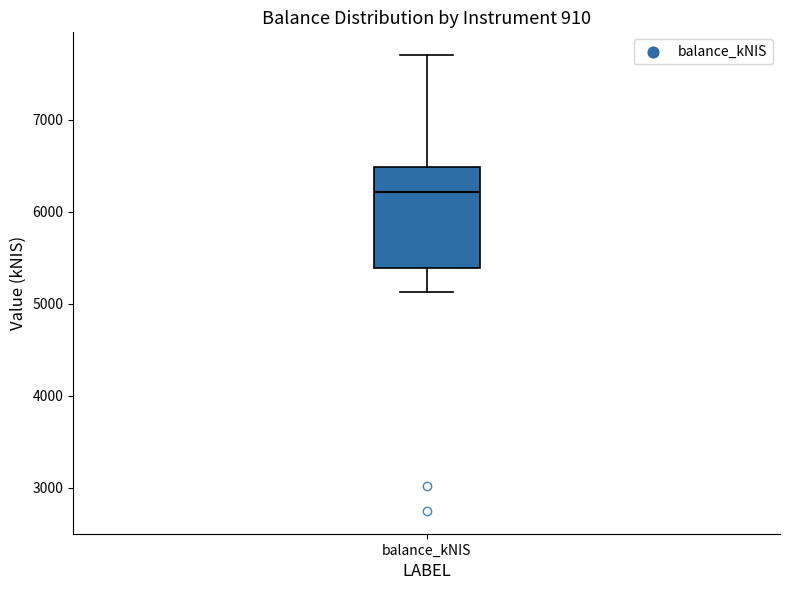

Read this box plot against the y-axis: the position of the median line, the range covered by the box, and the ends of both whiskers. The values are not printed on the chart, so give them approximately, as read against the axis.

median 6200, box 5400 to 6500, whiskers 5100 to 7700